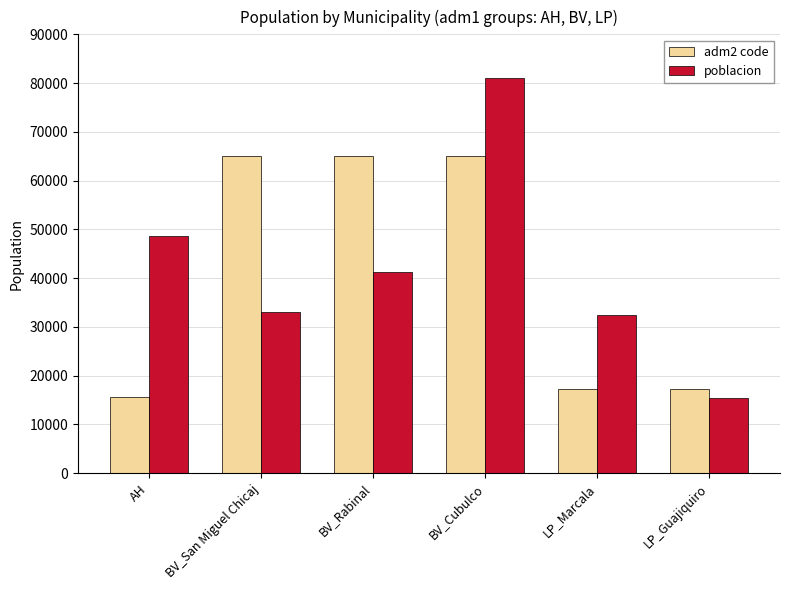

True or false: poblacion has a value of 13238 at BV_Rabinal.

False